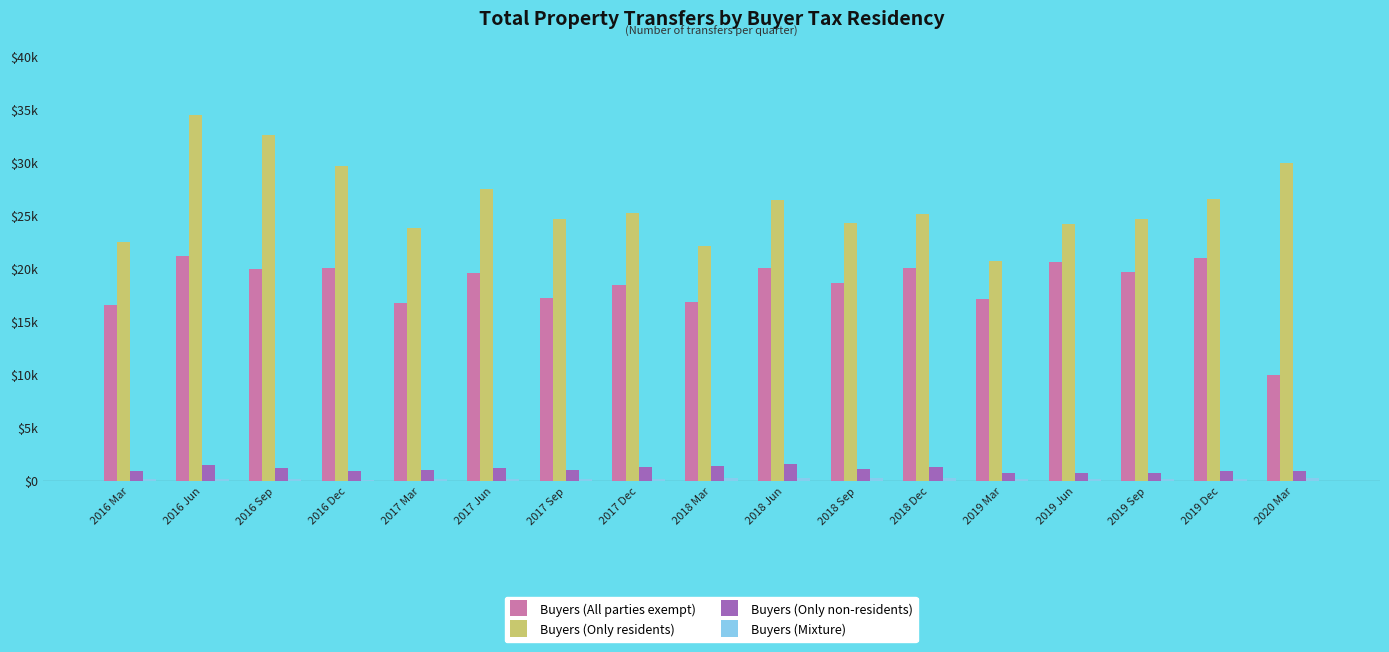

Are the bars horizontal?

No